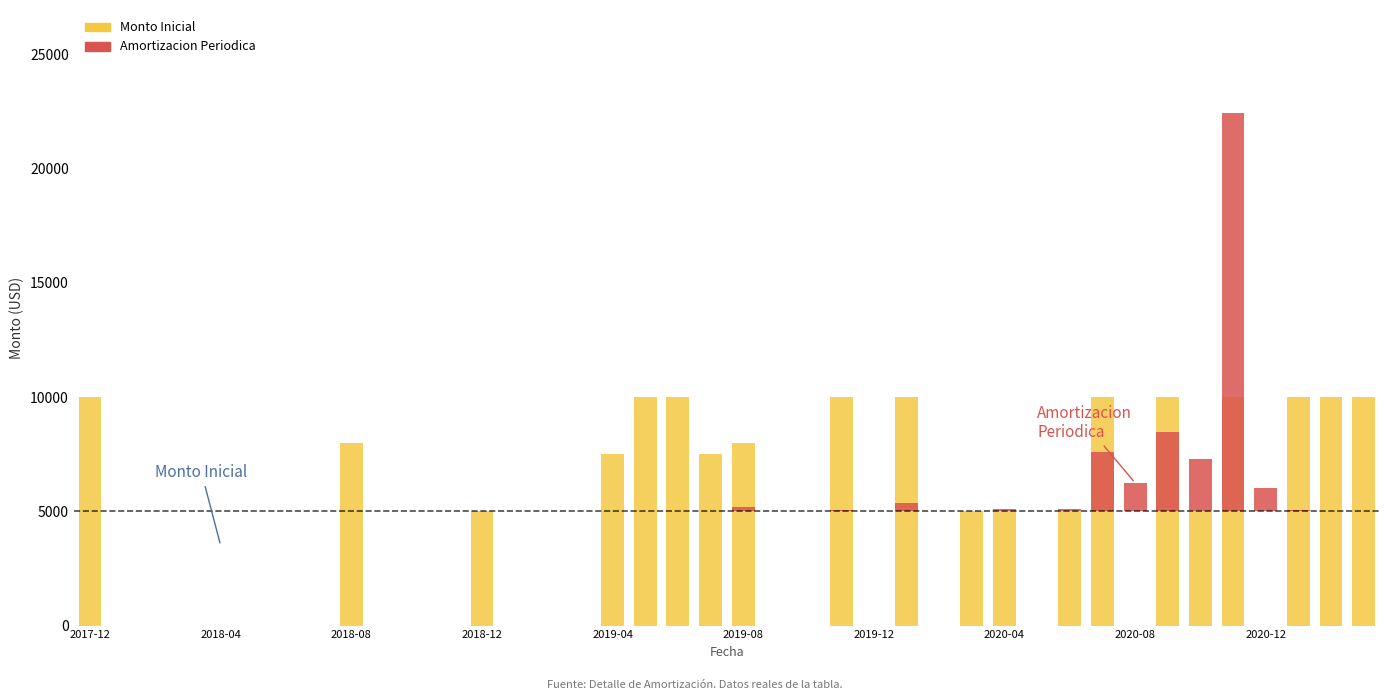

What is the approximate value of Monto Inicial at 2018-08-01?

8000.0